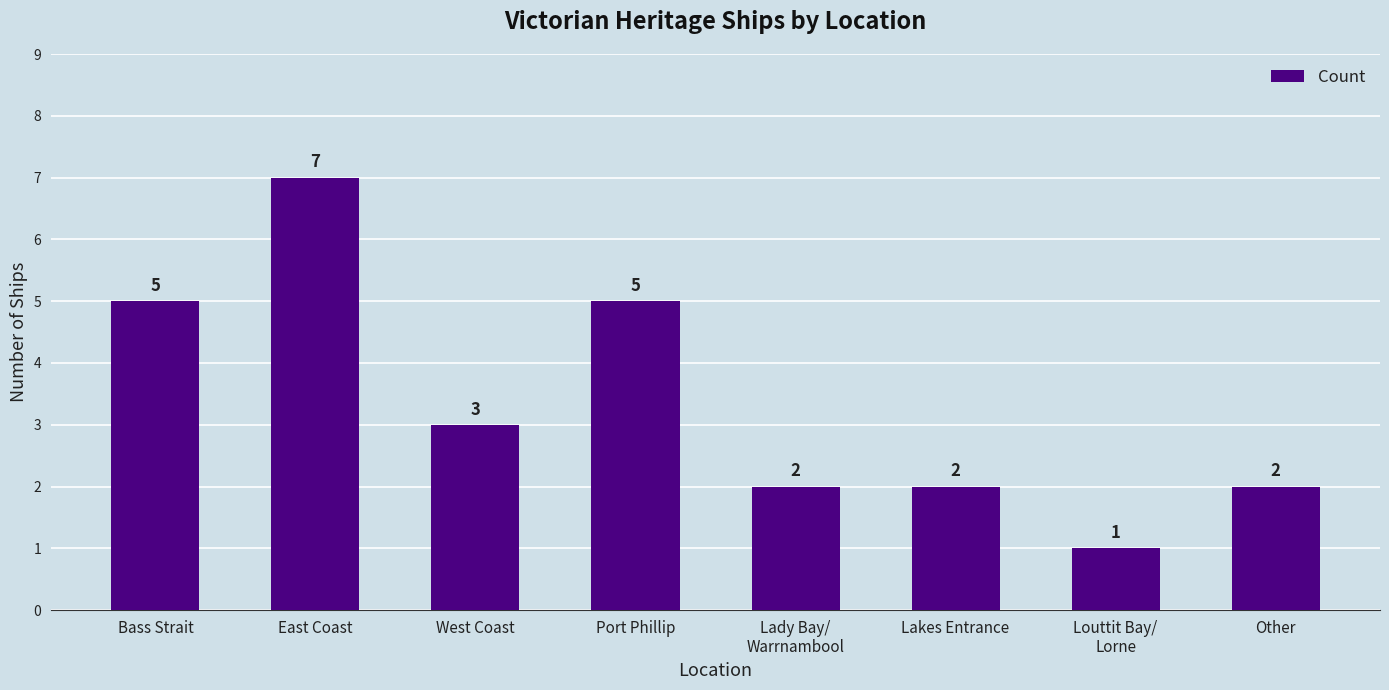

Reading right to left, extract all data points from this chart.

Other=2	Louttit Bay/
Lorne=1	Lakes Entrance=2	Lady Bay/
Warrnambool=2	Port Phillip=5	West Coast=3	East Coast=7	Bass Strait=5